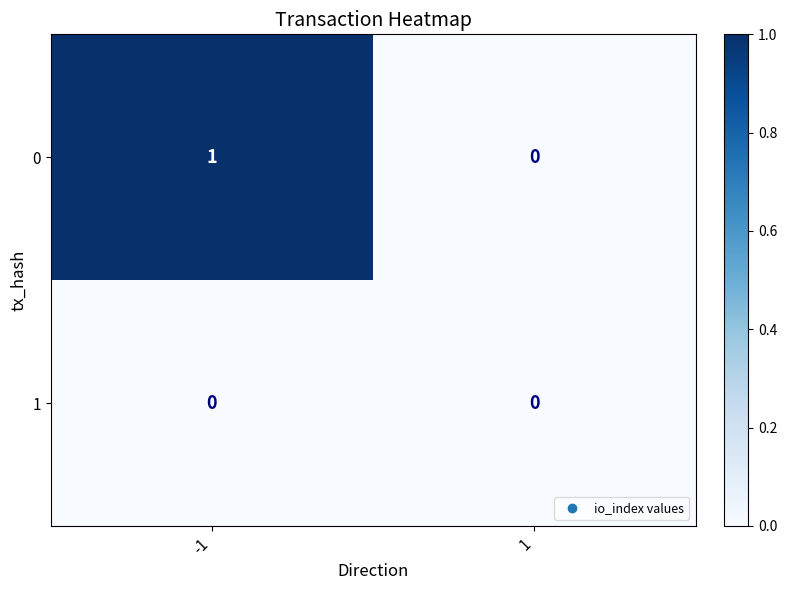

Rank the series by their maximum value, from highest to lowest.

0, 1